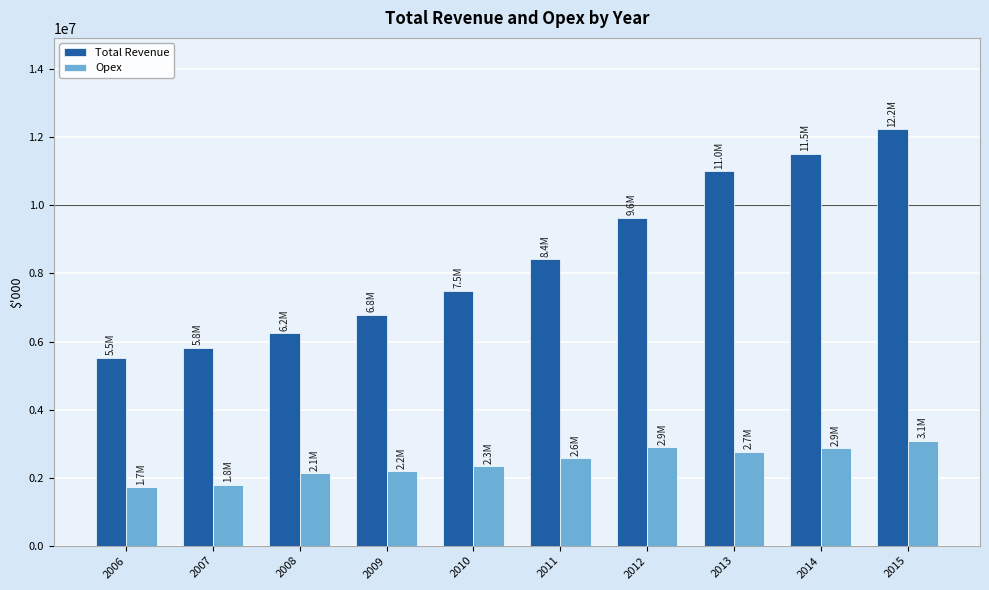

At which category does the chart reach its peak across all series?

2015